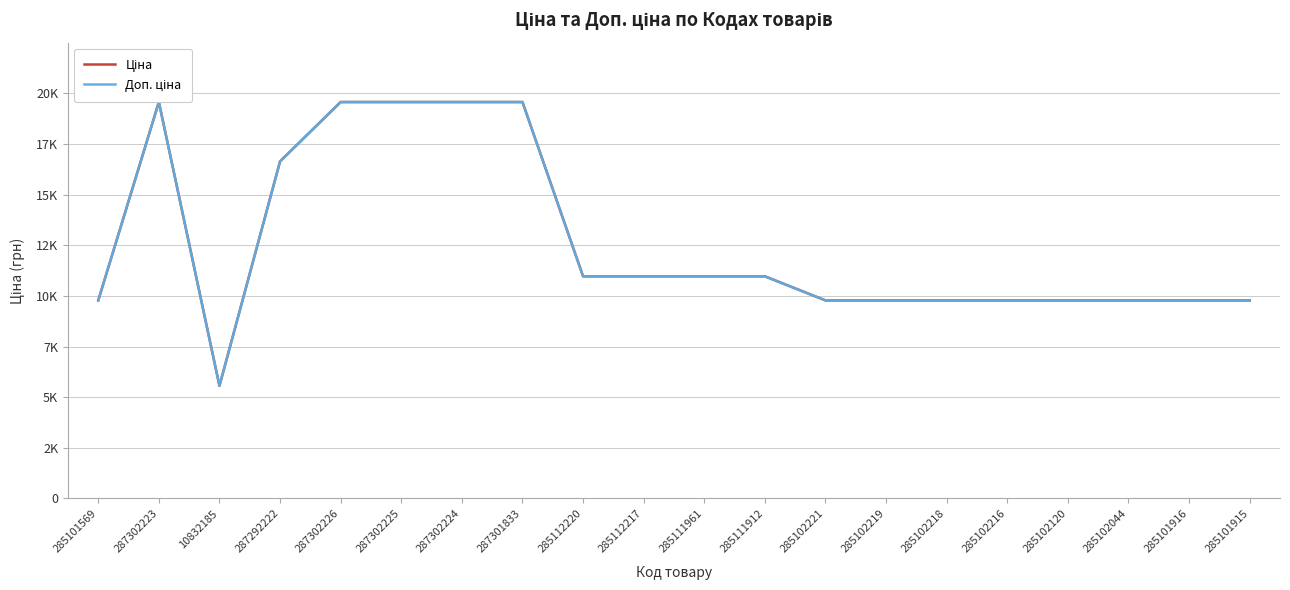

At how many categories does at least one series exceed 14832?

6